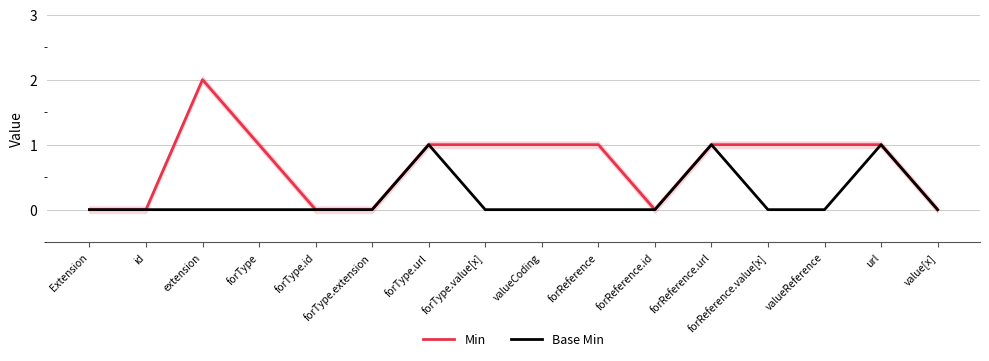

Where is Min nearest to the value 1?

forType